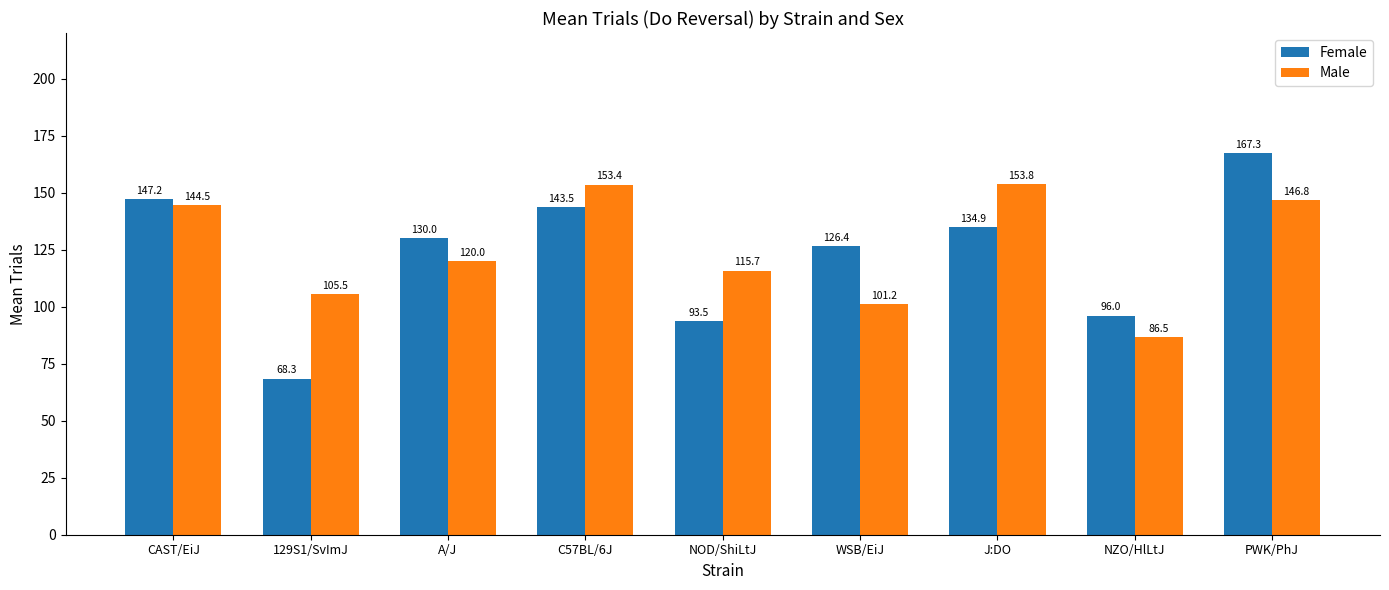

List the series in order of their overall mean, highest first.

Male, Female